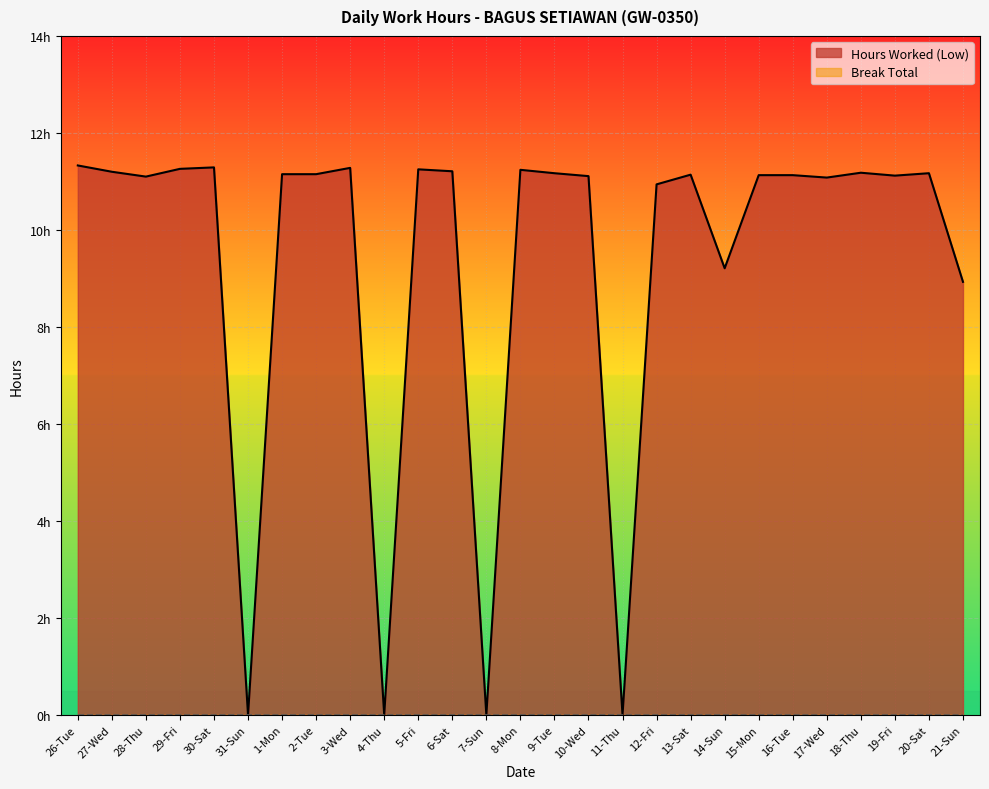

What is the difference between the values at 31-Sun and 6-Sat?

11.2